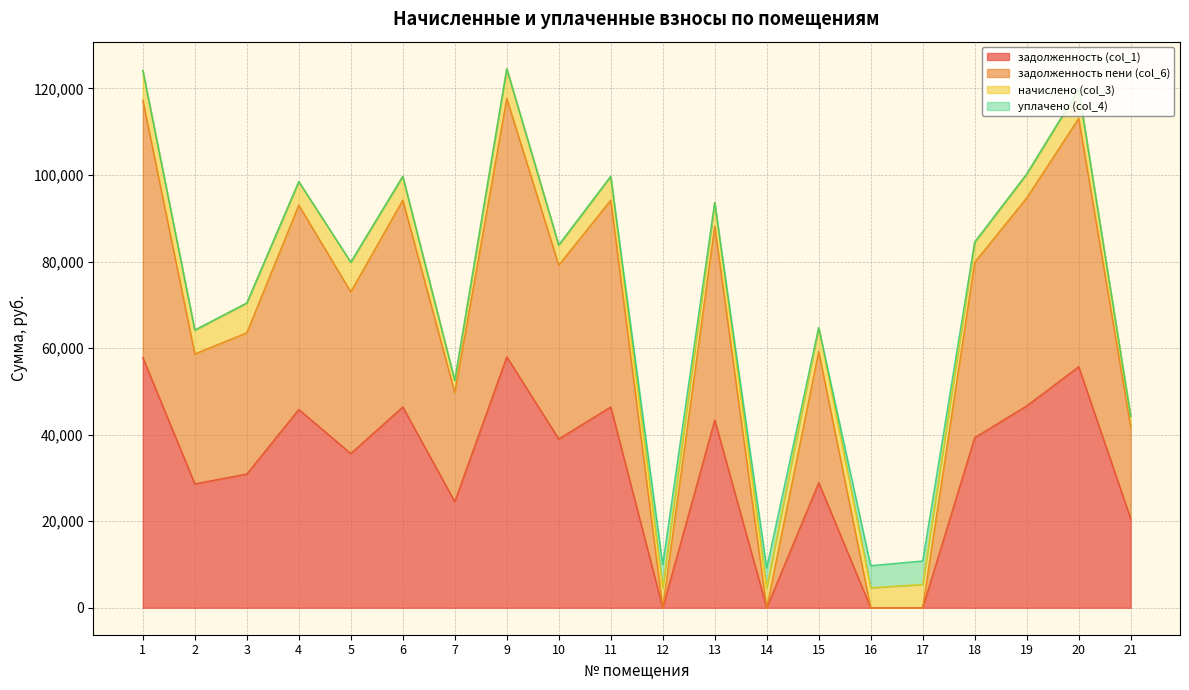

What is the difference between the second highest and minimum values in the задолженность (col_1) series?

57794.6